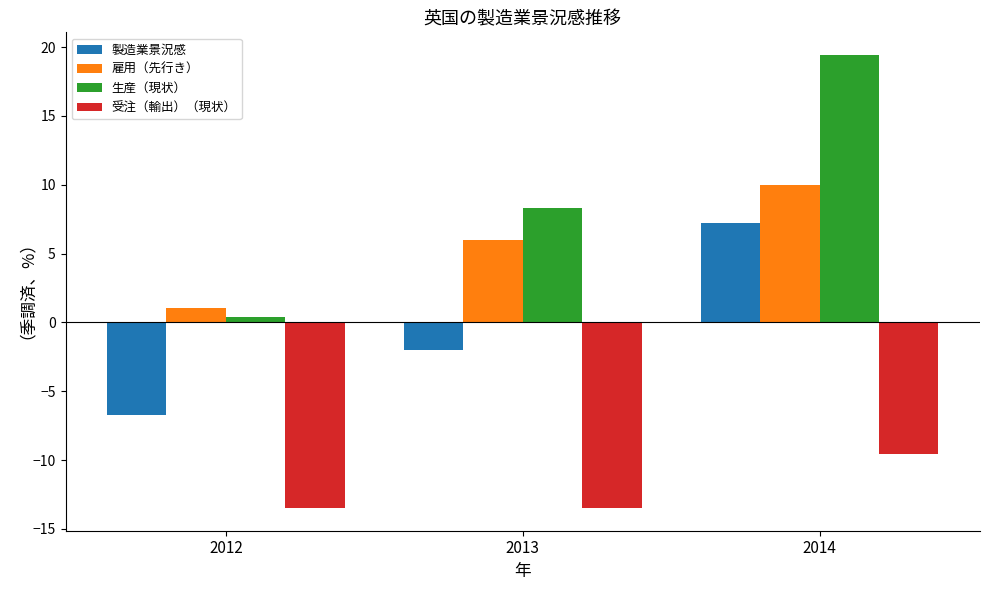

What is the total value across all series at 2014?

27.0